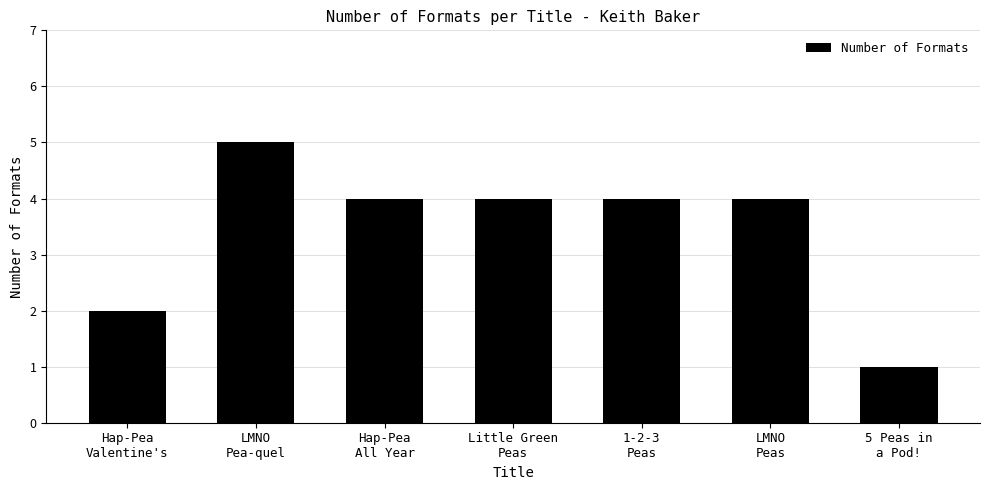

How many values are between 2 and 4?

5